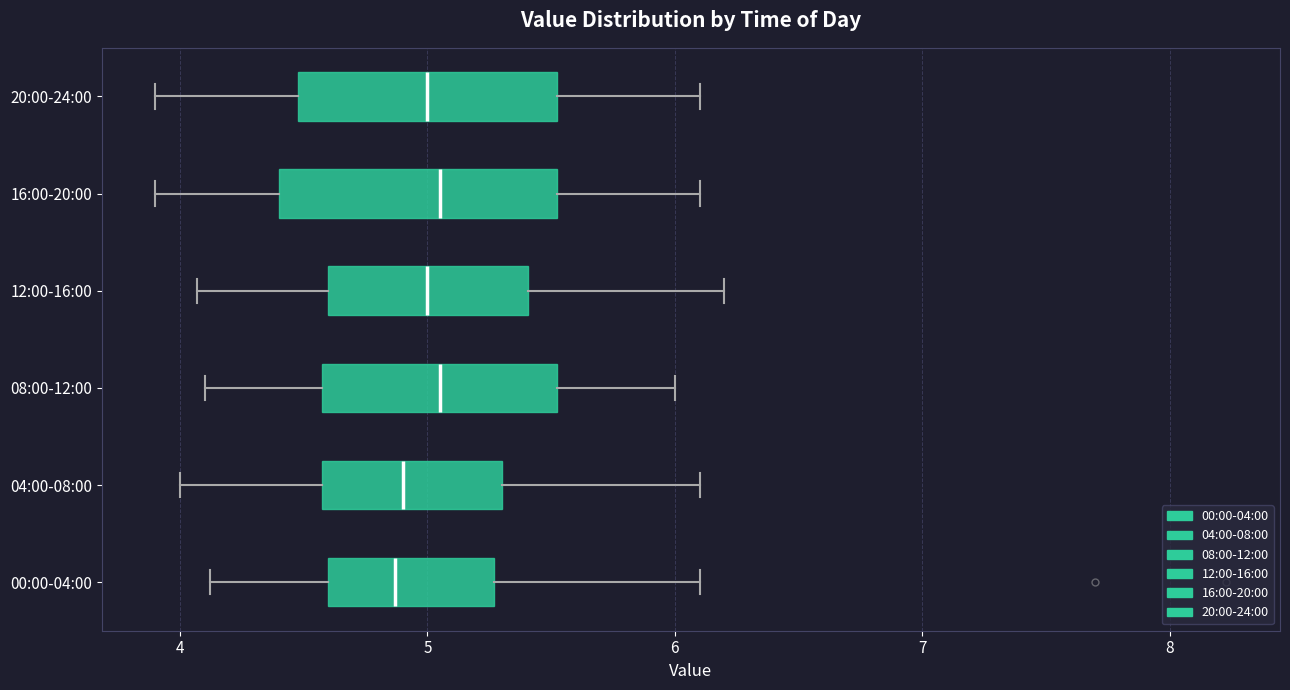

Reading bottom to top, read every box against the x-axis: the position of its median line, the range the box covers, and the ends of its whiskers. The values are not printed on the chart, so give them approximately, as read against the axis.

00:00-04:00: median 4.9, box 4.6 to 5.3, whiskers 4.1 to 6.1
04:00-08:00: median 4.9, box 4.6 to 5.3, whiskers 4.0 to 6.1
08:00-12:00: median 5.1, box 4.6 to 5.5, whiskers 4.1 to 6.0
12:00-16:00: median 5.0, box 4.6 to 5.4, whiskers 4.1 to 6.2
16:00-20:00: median 5.1, box 4.4 to 5.5, whiskers 3.9 to 6.1
20:00-24:00: median 5.0, box 4.5 to 5.5, whiskers 3.9 to 6.1